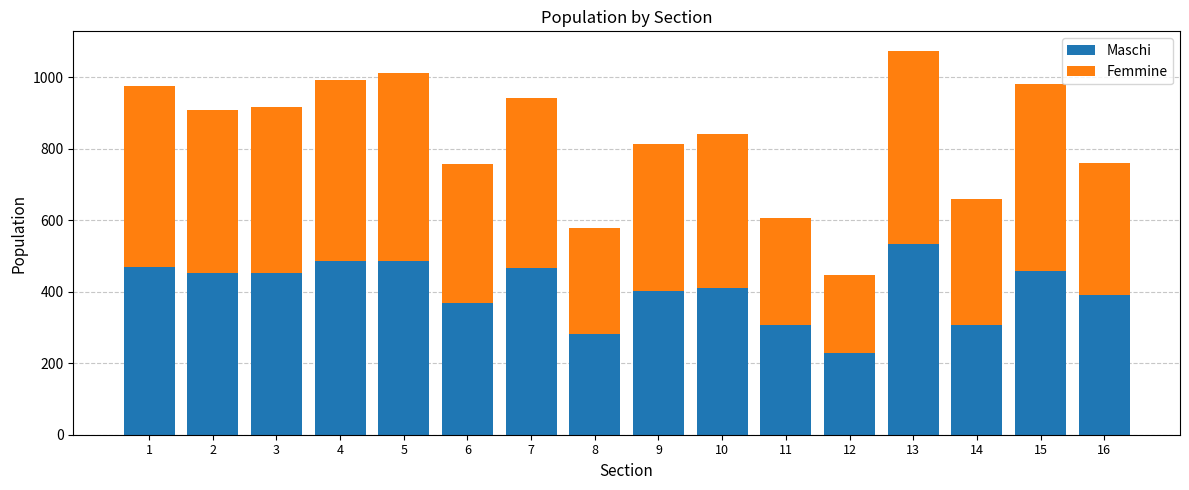

How many data points does each series have?

16